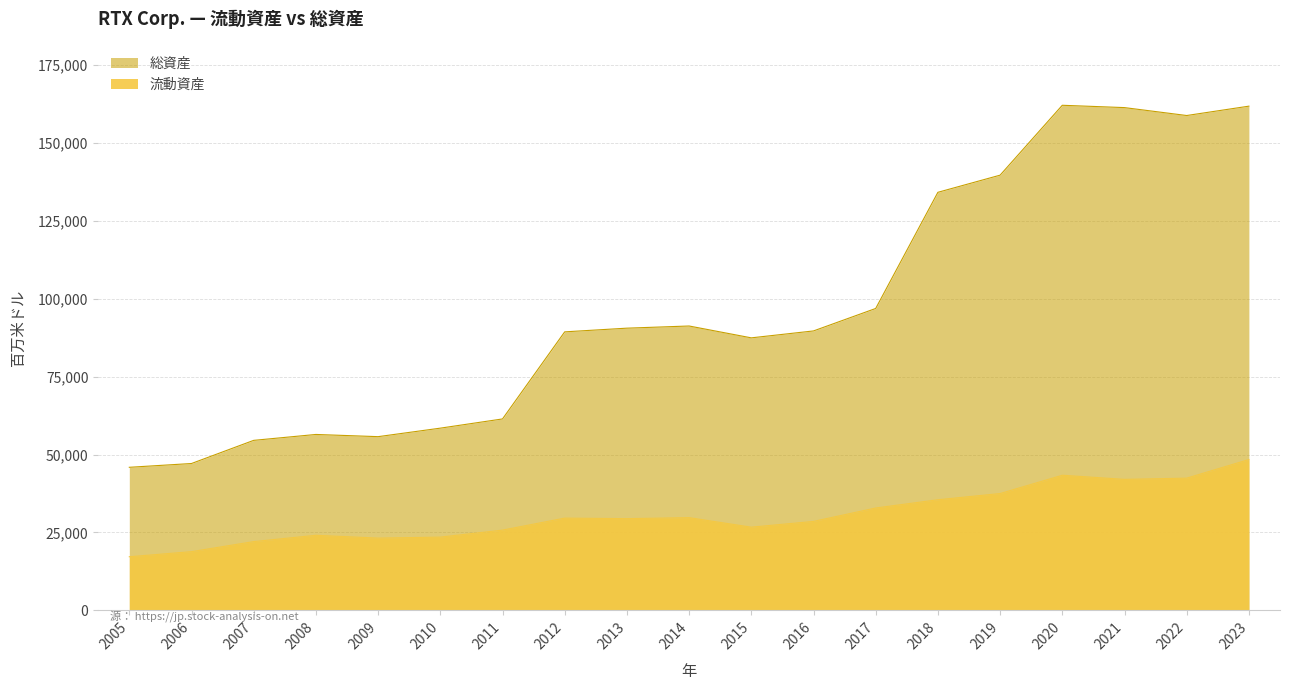

True or false: 流動資産 has a value of 17206 at 2005.

True